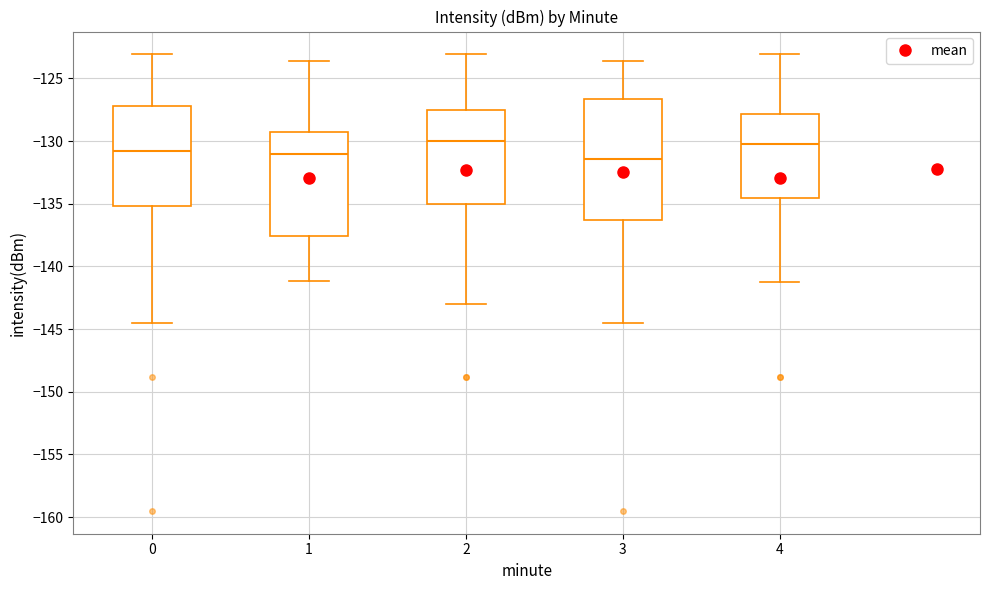

Where does the median line of the box at x = 0 sit on the y-axis? The values are not printed on the chart, so give them approximately, as read against the axis.

-131.0